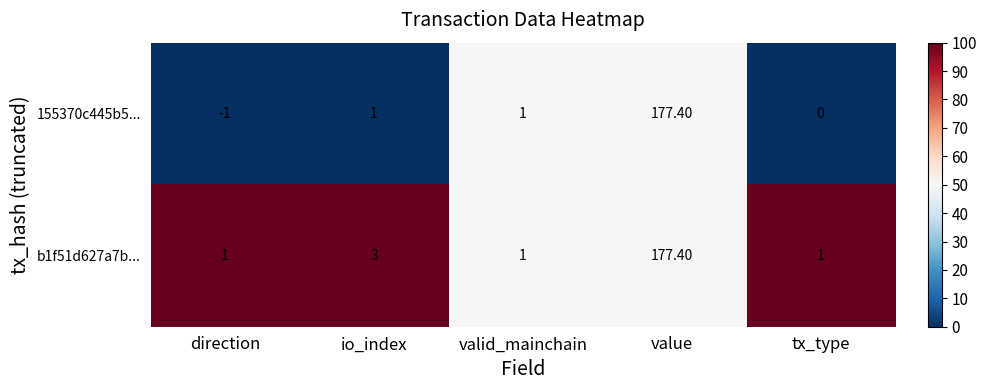

At which category does the chart reach its minimum across all series?

direction